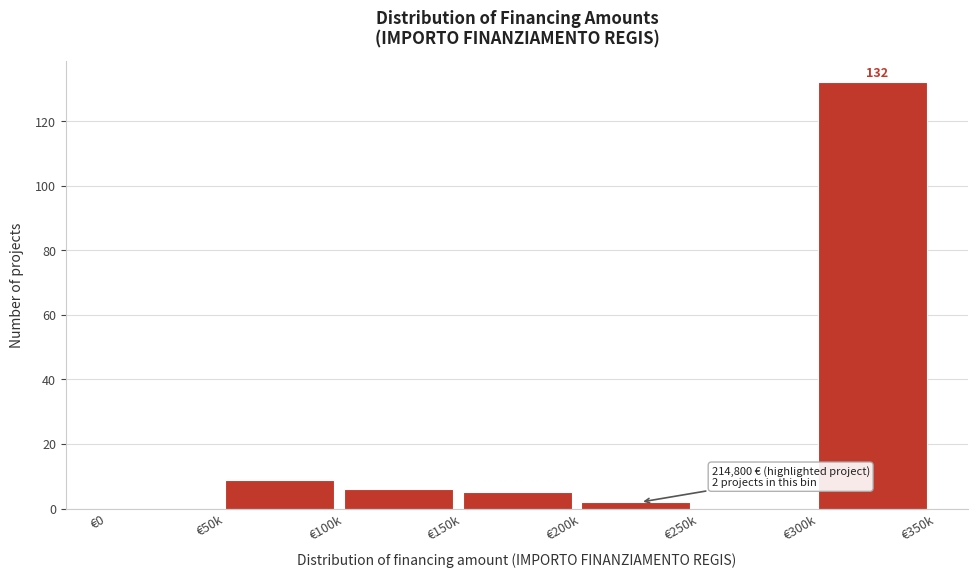

Reading left to right, what are all the values shown in this chart?

€0=0	€50k=9	€100k=6	€150k=5	€200k=2	€250k=0	€300k=132